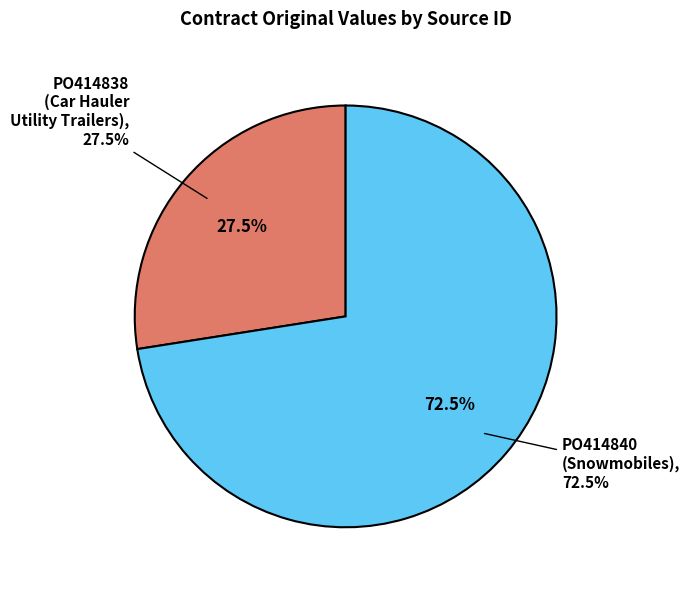

The PO414838
(Car Hauler
Utility Trailers) slice represents 27% of the pie. True or false?

True